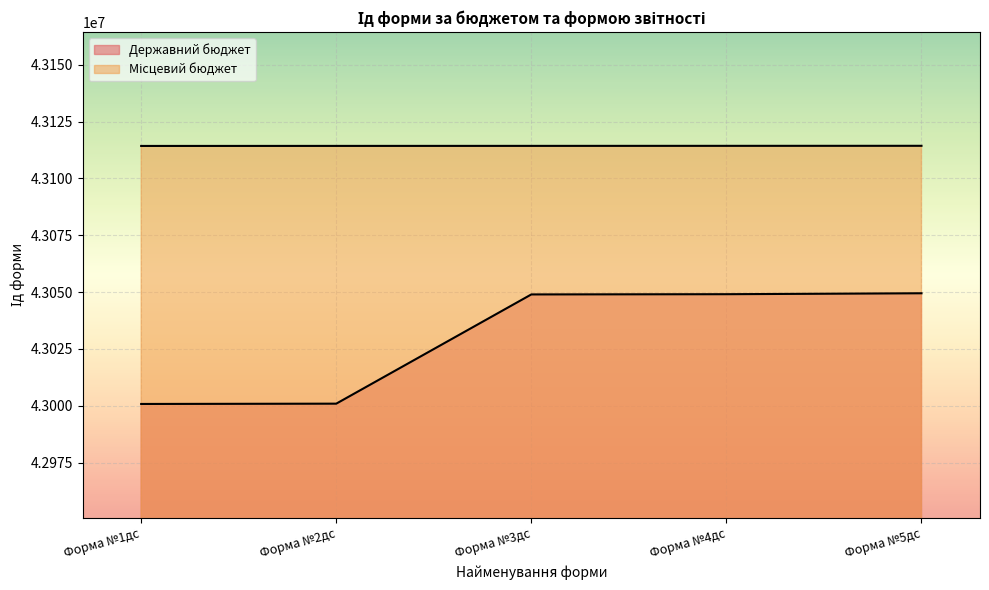

True or false: Місцевий бюджет and Державний бюджет intersect in this chart.

False